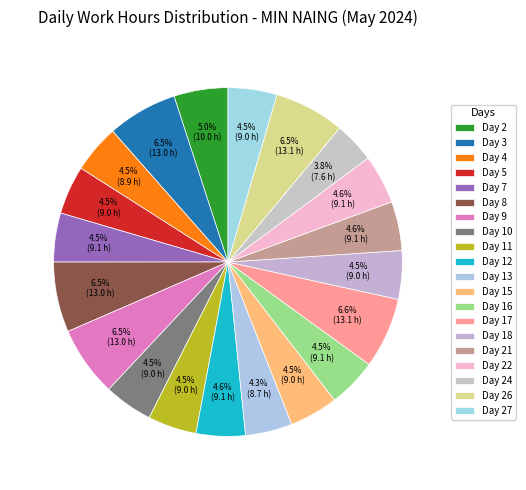

Approximately how many times larger is the value at Day 9 compared to Day 15?

1.4